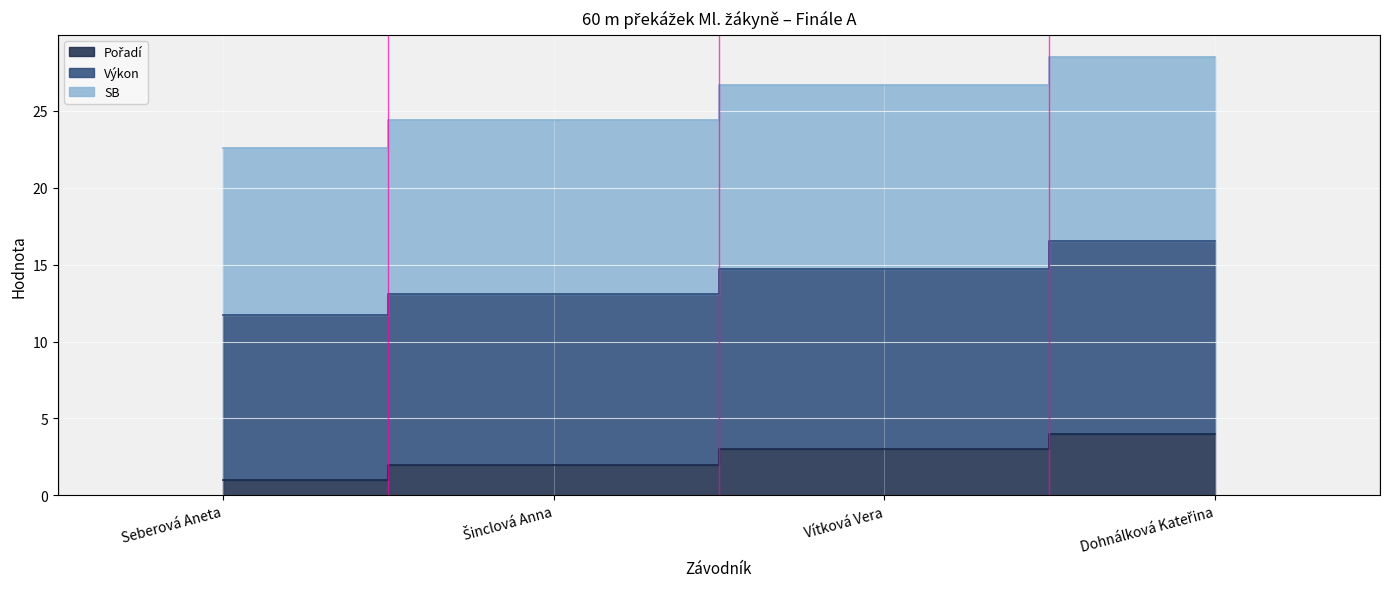

What is the label of the 1st point from the right?

Dohnálková Kateřina